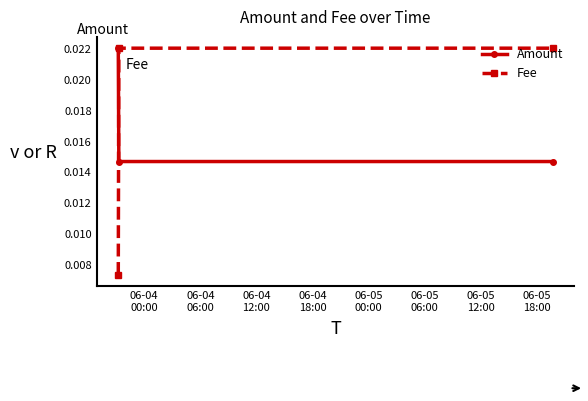

How many Amount values are between 0 and 1?

3